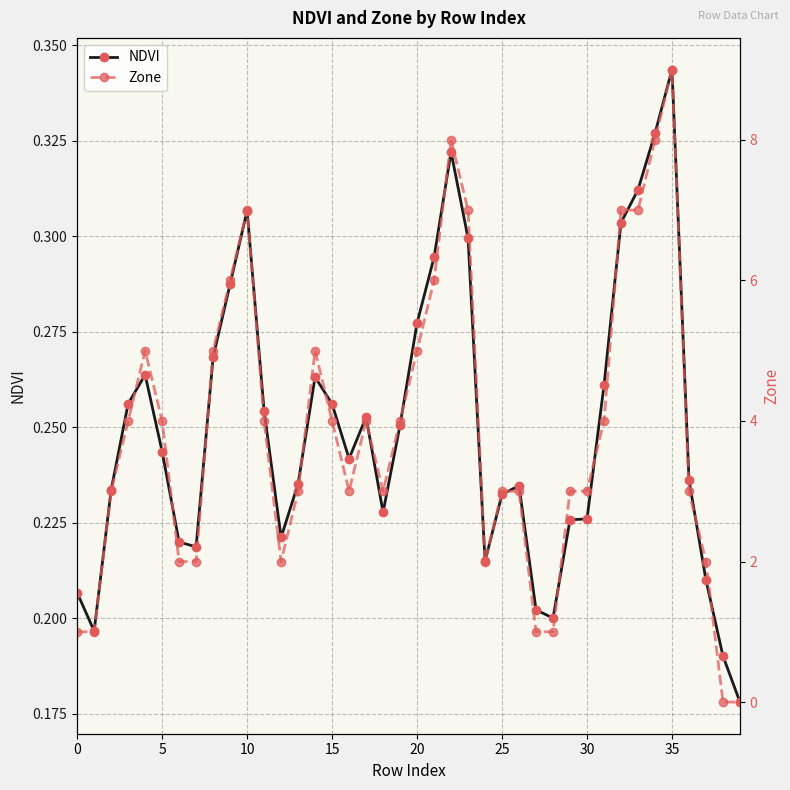

At which label does NDVI reach its peak?

35